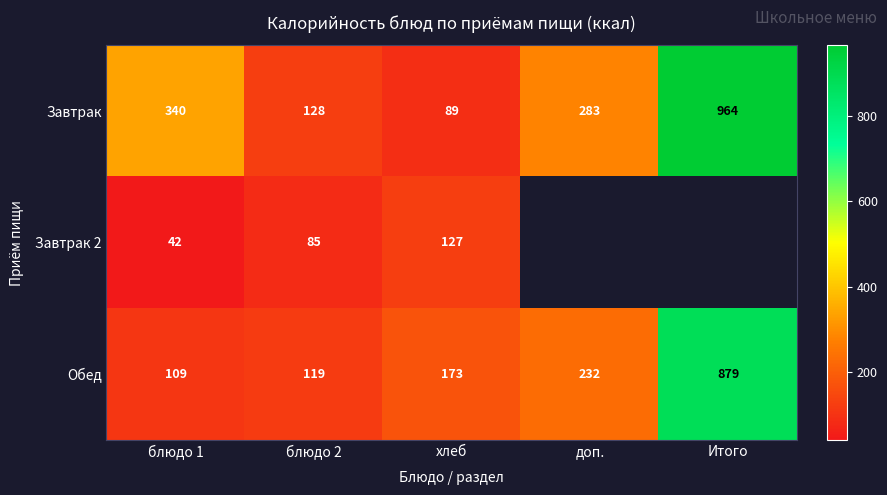

The value of Завтрак 2 at блюдо 1 is 18.7. True or false?

False